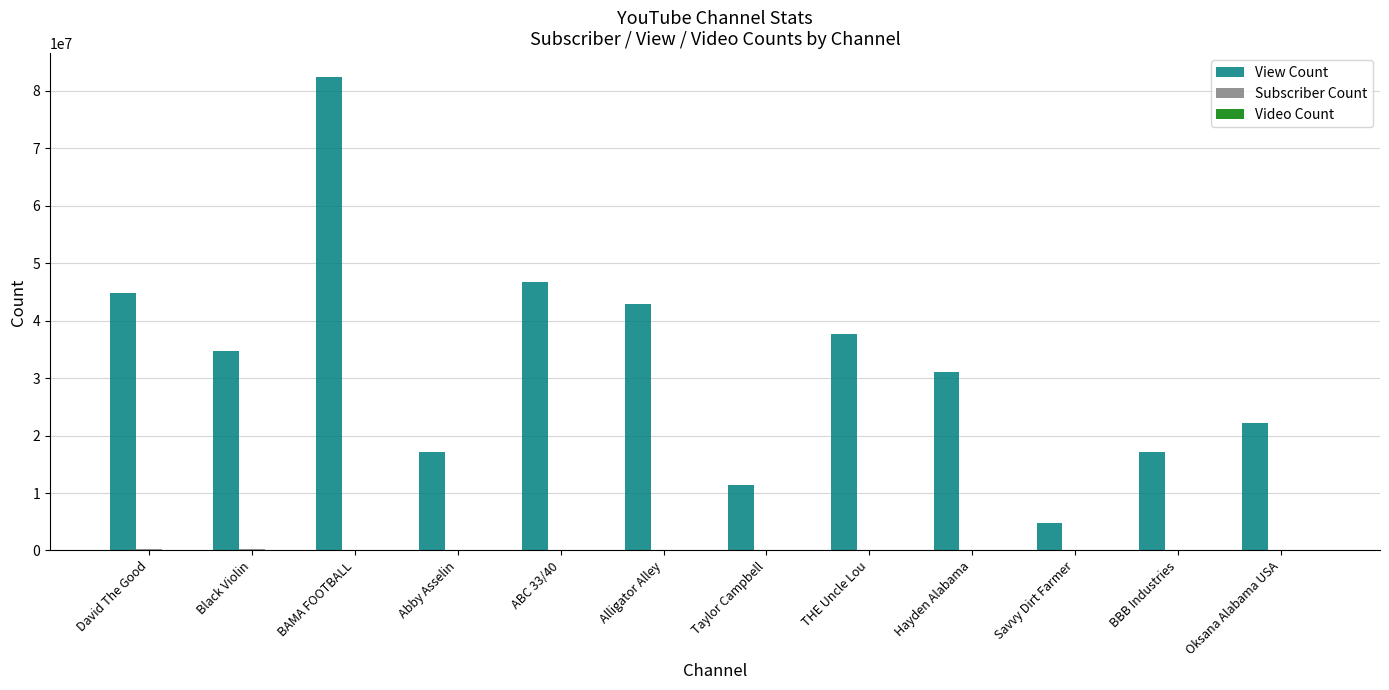

What is the greatest value displayed?

82400985